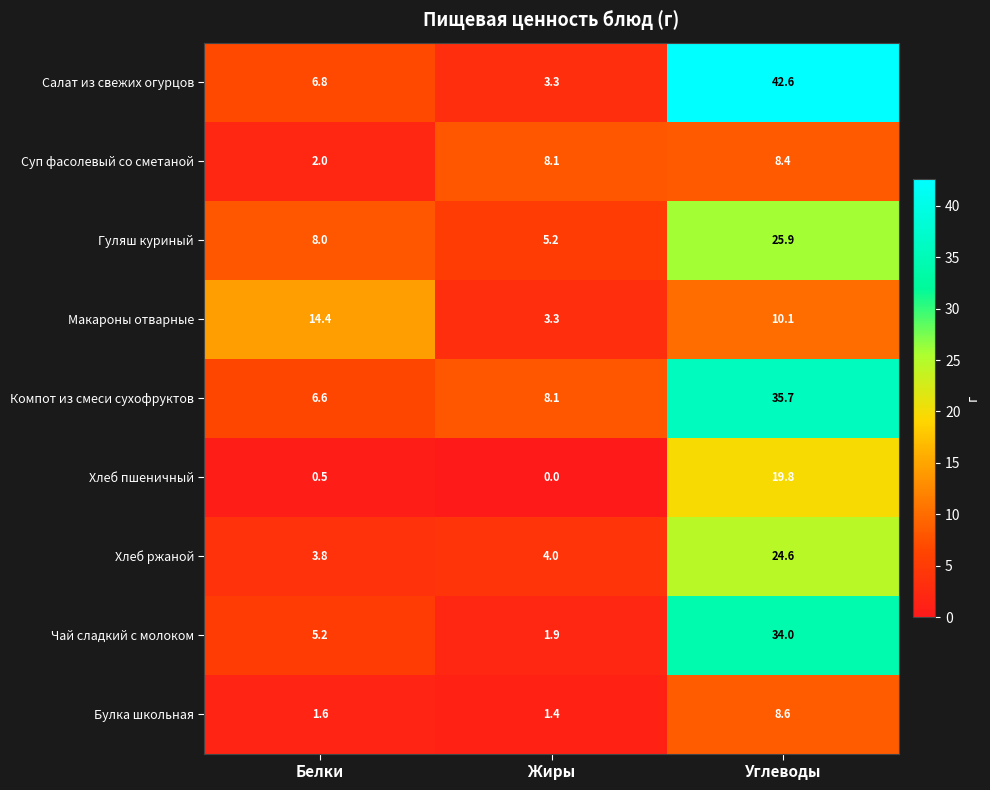

Reading left to right, extract all data points from this chart.

Салат из свежих огурцов: Белки=6.8	Жиры=3.3	Углеводы=42.6
Суп фасолевый со сметаной: Белки=2.0	Жиры=8.1	Углеводы=8.4
Гуляш куриный: Белки=8.0	Жиры=5.2	Углеводы=25.9
Макароны отварные: Белки=14.4	Жиры=3.3	Углеводы=10.1
Компот из смеси сухофруктов: Белки=6.6	Жиры=8.1	Углеводы=35.7
Хлеб пшеничный: Белки=0.5	Жиры=0.0	Углеводы=19.8
Хлеб ржаной: Белки=3.8	Жиры=4.0	Углеводы=24.6
Чай сладкий с молоком: Белки=5.2	Жиры=1.9	Углеводы=34.0
Булка школьная: Белки=1.6	Жиры=1.4	Углеводы=8.6